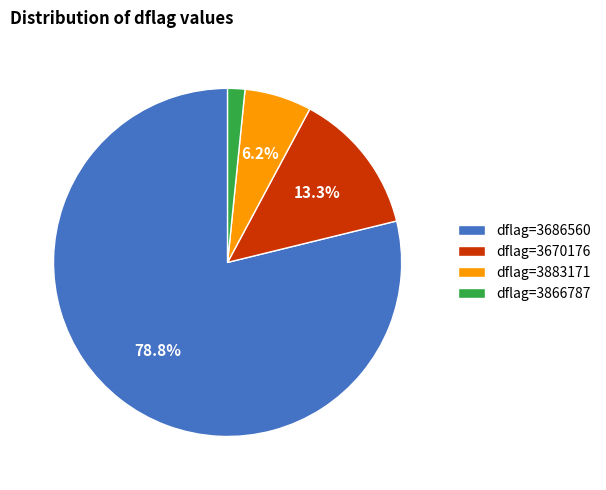

What portion of the pie excludes dflag=3670176?

86.7%